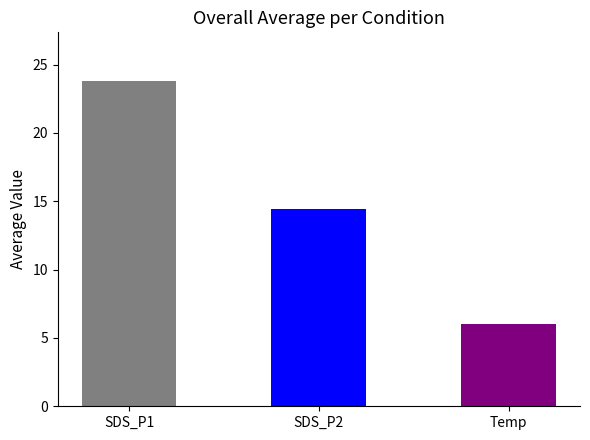

Rank the categories by value from highest to lowest.

SDS_P1, SDS_P2, Temp